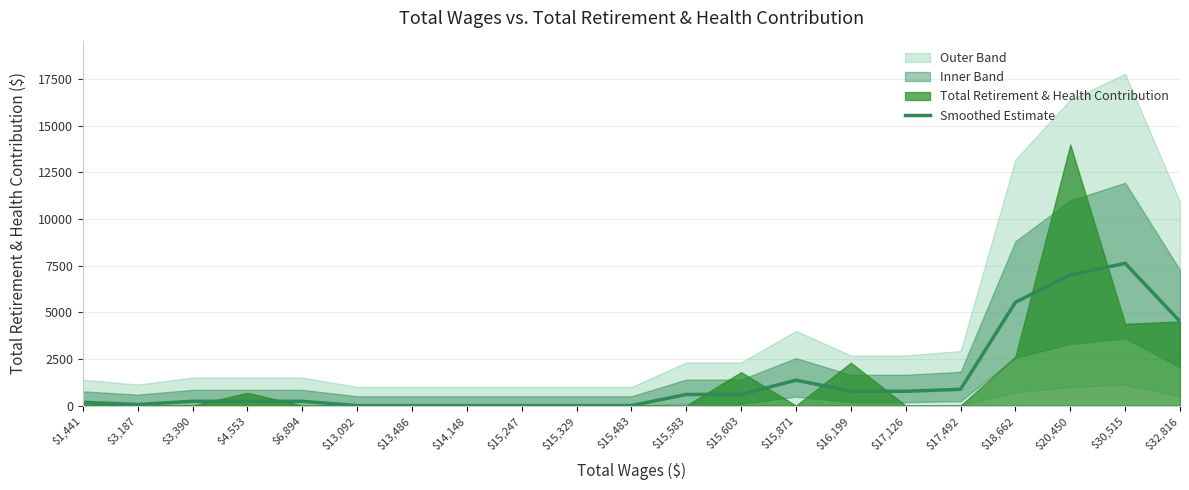

Reading right to left, extract all data points from this chart.

$32,816=4508.0	$30,515=7625.3	$20,450=6996.7	$18,662=5536.0	$17,492=874.0	$17,126=766.7	$16,199=766.7	$15,871=1363.7	$15,603=597.0	$15,583=597.0	$15,483=0.0	$15,329=0.0	$15,247=0.0	$14,148=0.0	$13,486=0.0	$13,092=0.0	$6,894=229.3	$4,553=229.3	$3,390=229.3	$3,187=58.7	$1,441=176.0